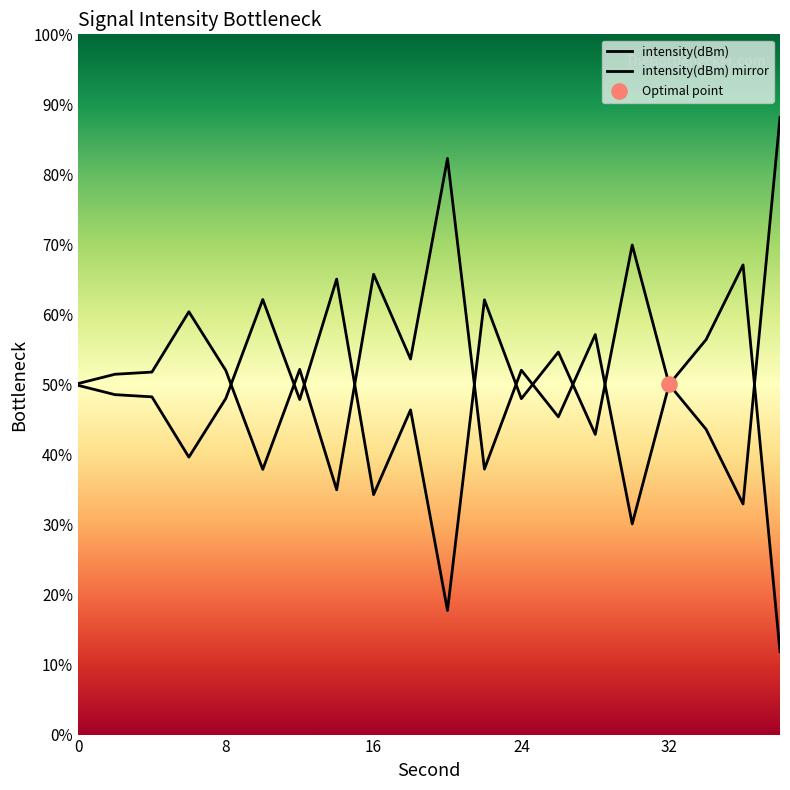

Between 32 and 14, which is larger?

32